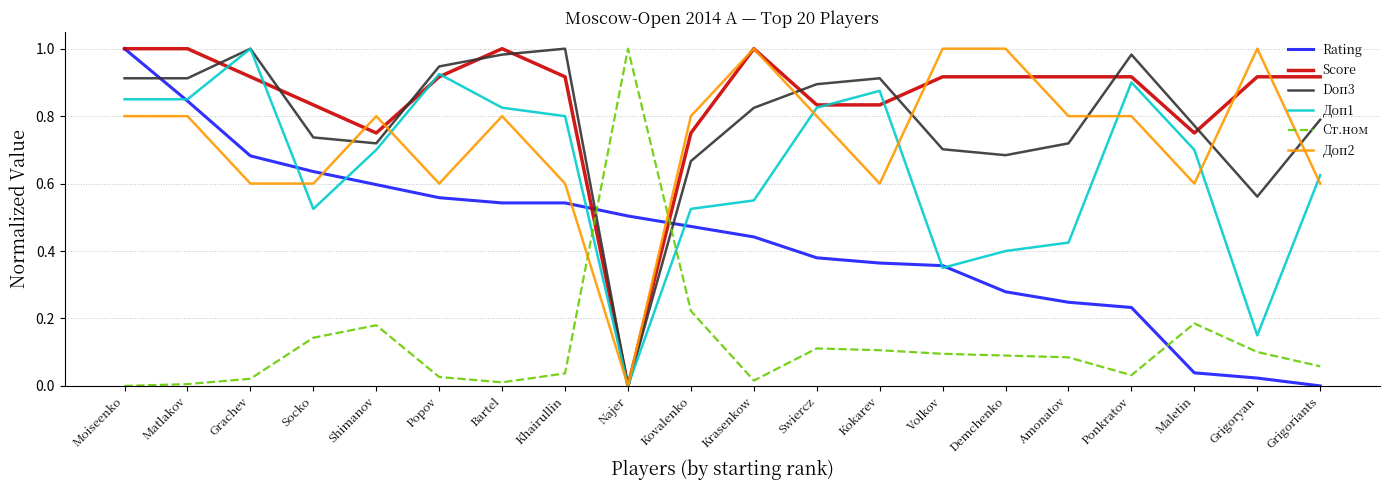

Is the value of Rating at Khairullin greater than the value of Доп1 at Maletin?

No